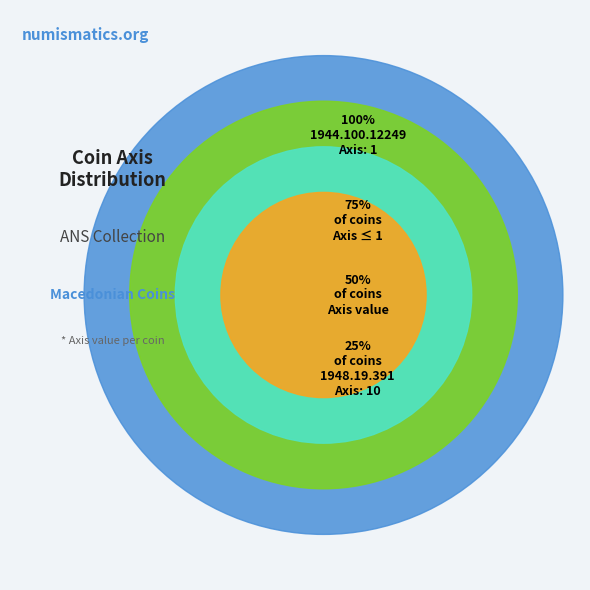

To the nearest percent, what is the average slice percentage?

50%